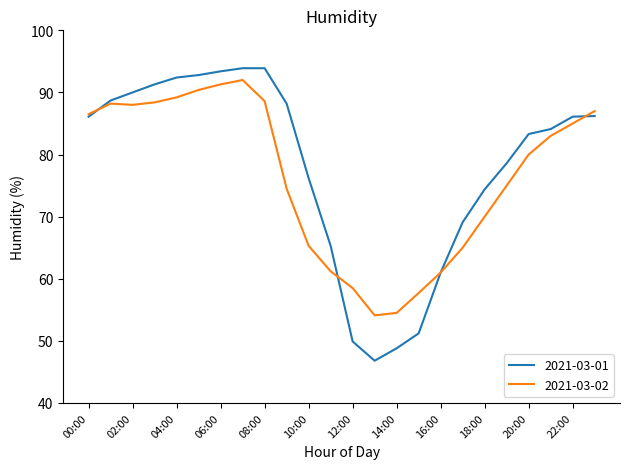

What is the highest value of the 2021-03-02 series?

92.0